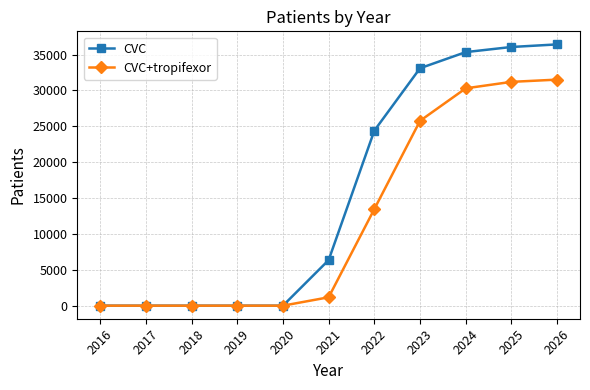

How many lines are shown in the chart?

2